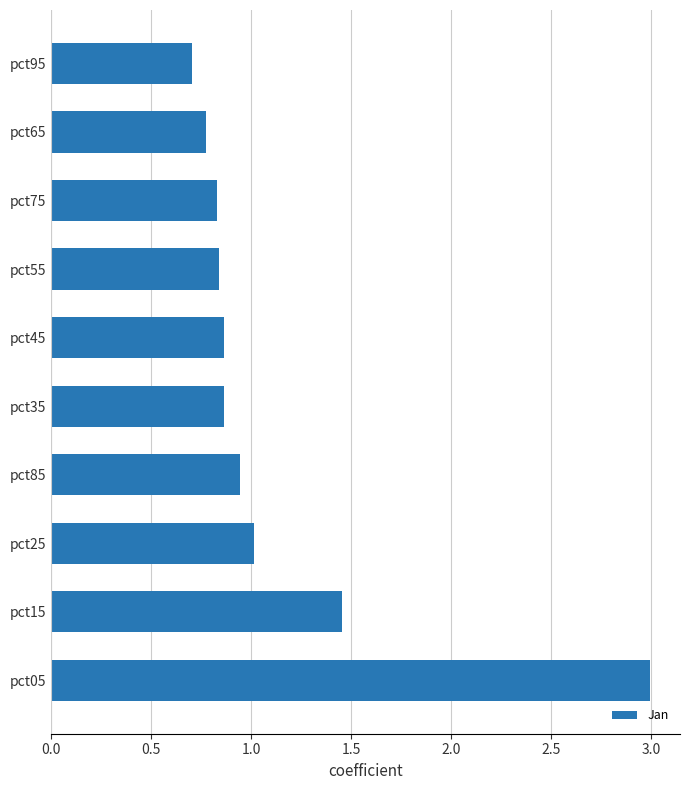

Between pct35 and pct25, which is larger?

pct25